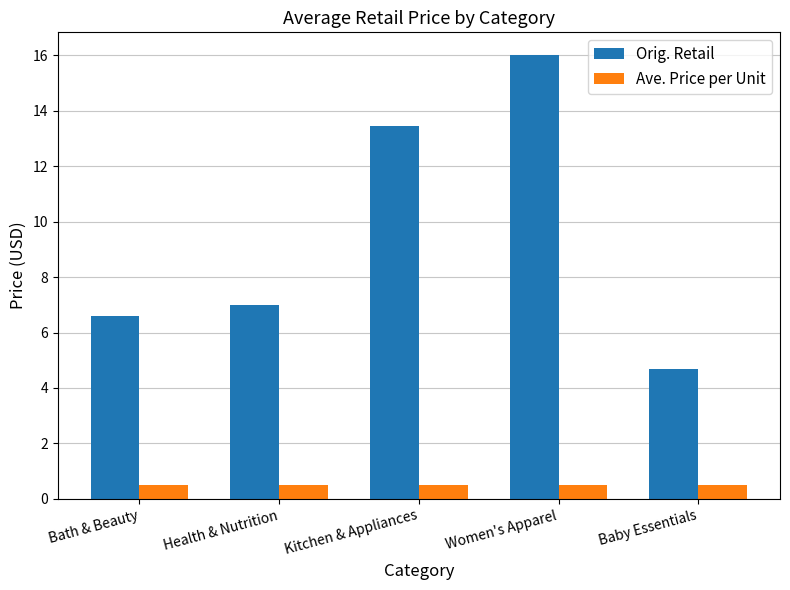

At which category is the sum across all series the highest?

Women's Apparel